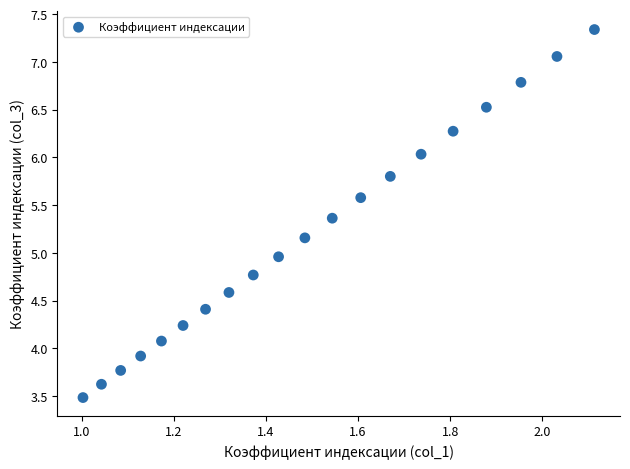

What is the range of X values (max minus min)?

1.1